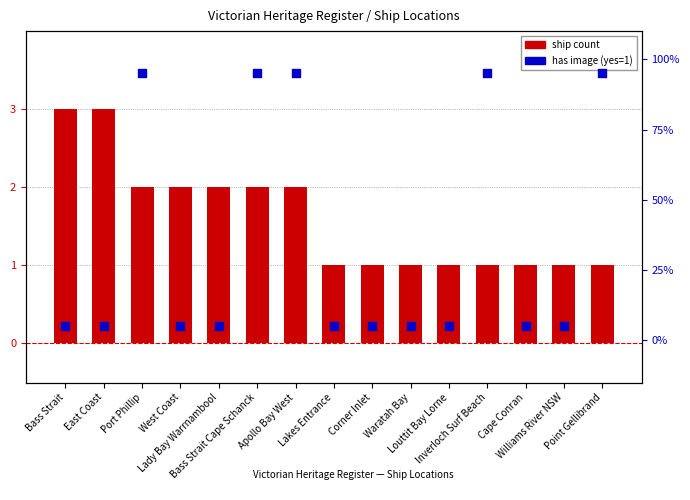

Is the value of has image at Bass Strait Cape Schanck greater than the value of ship count at Port Phillip?

No